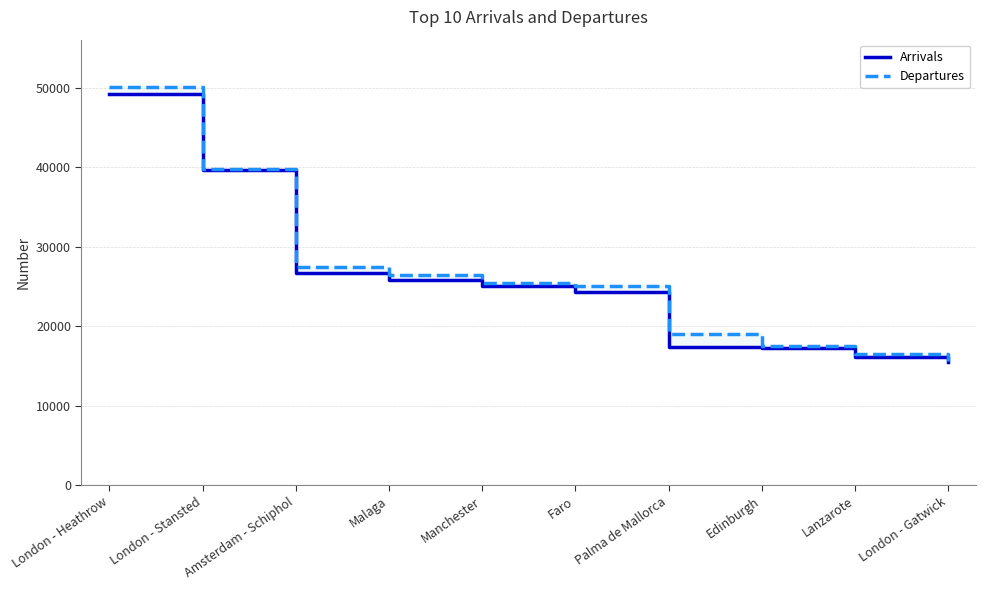

How many data points does each series have?

10